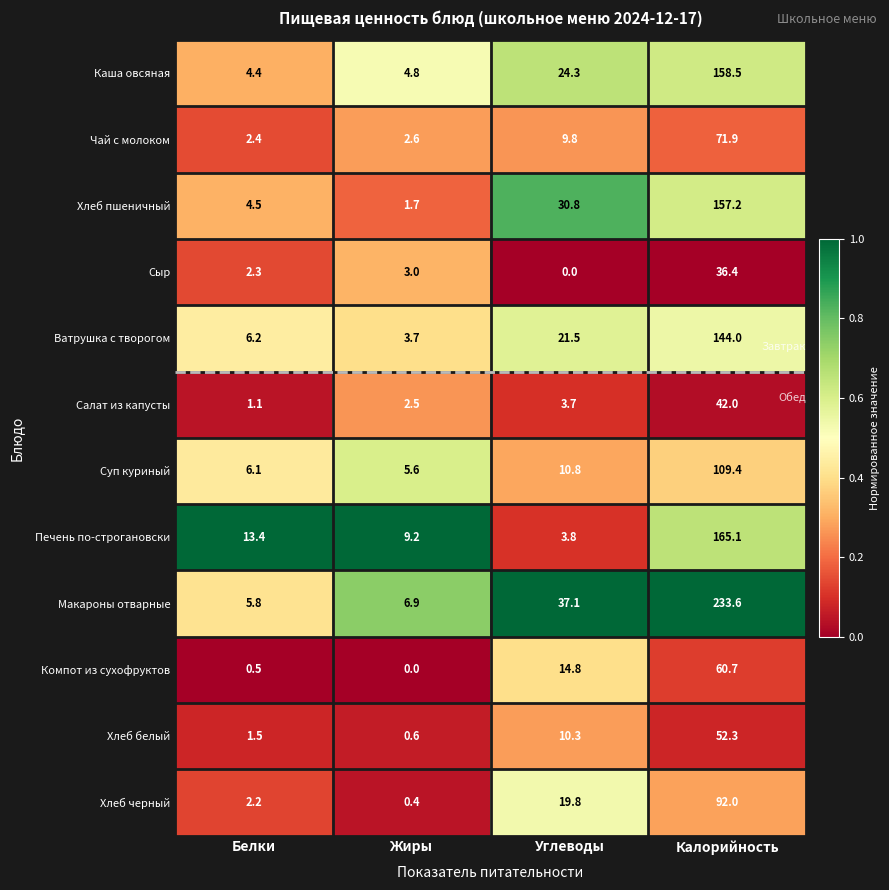

What is the difference between the maximum and second lowest values in the Хлеб белый series?

50.8